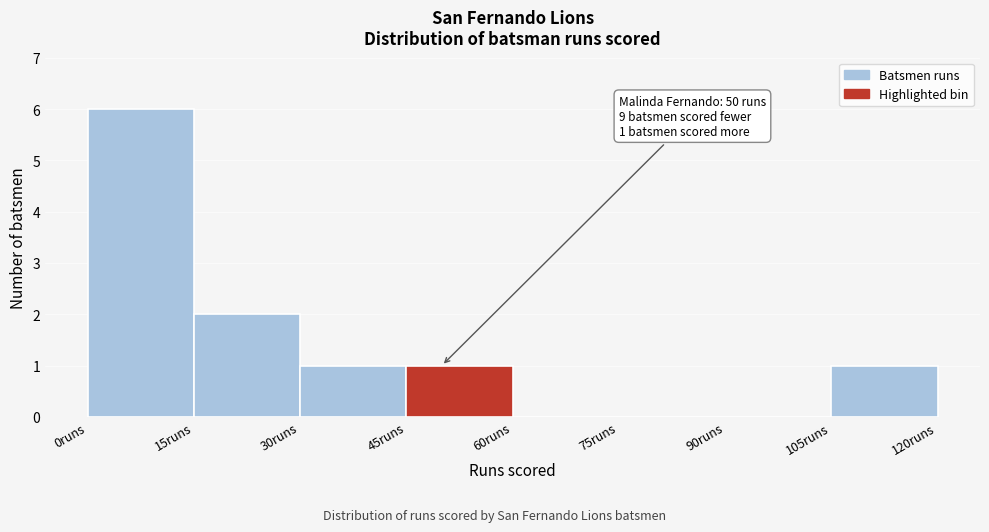

Over which range of the x-axis is the bar tallest?

0 to 15